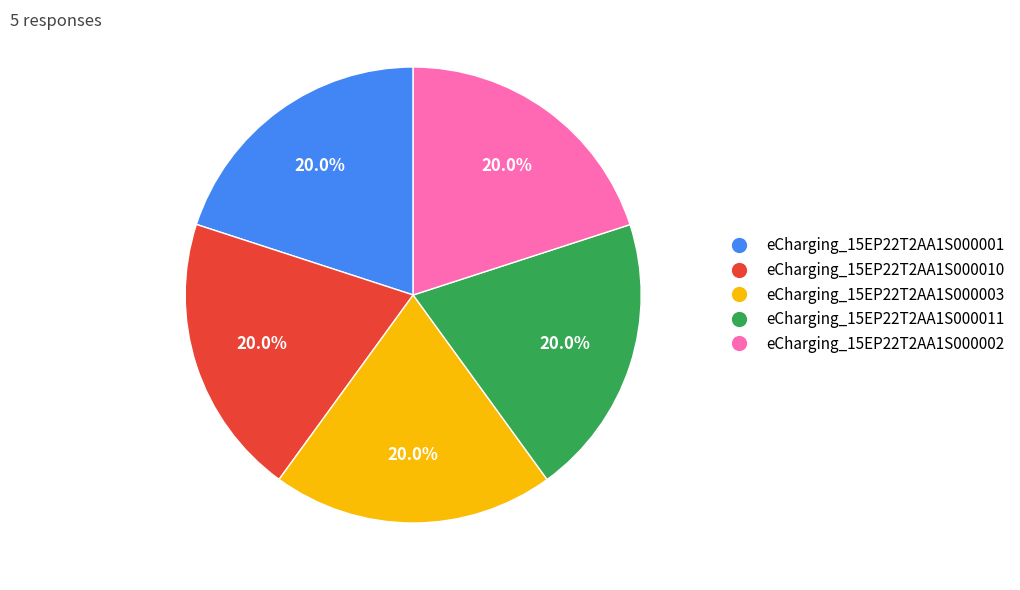

What is the total percentage of eCharging_15EP22T2AA1S000003 and eCharging_15EP22T2AA1S000011?

40.0%